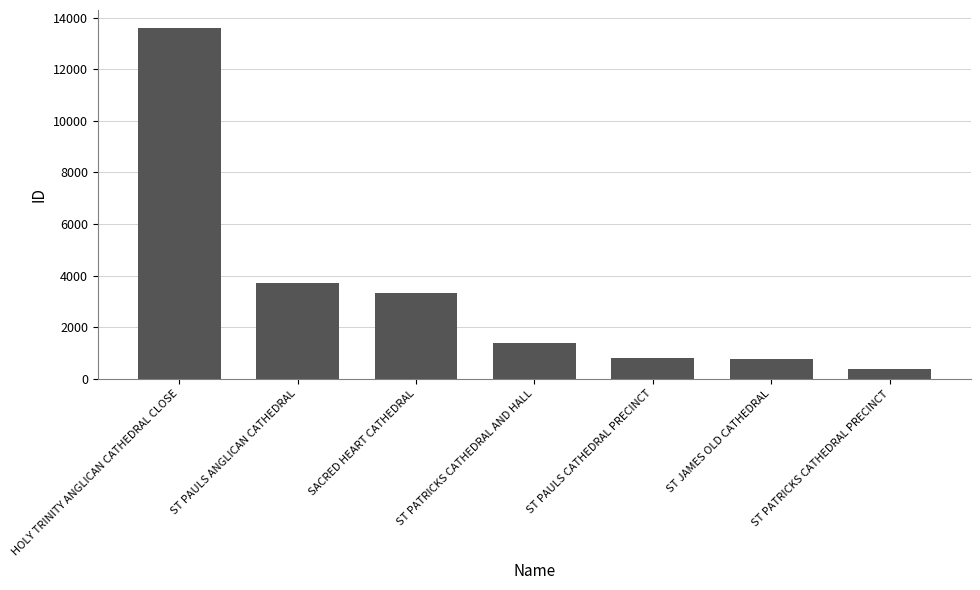

What is the sum of the values at SACRED HEART CATHEDRAL and ST JAMES OLD CATHEDRAL?

4078